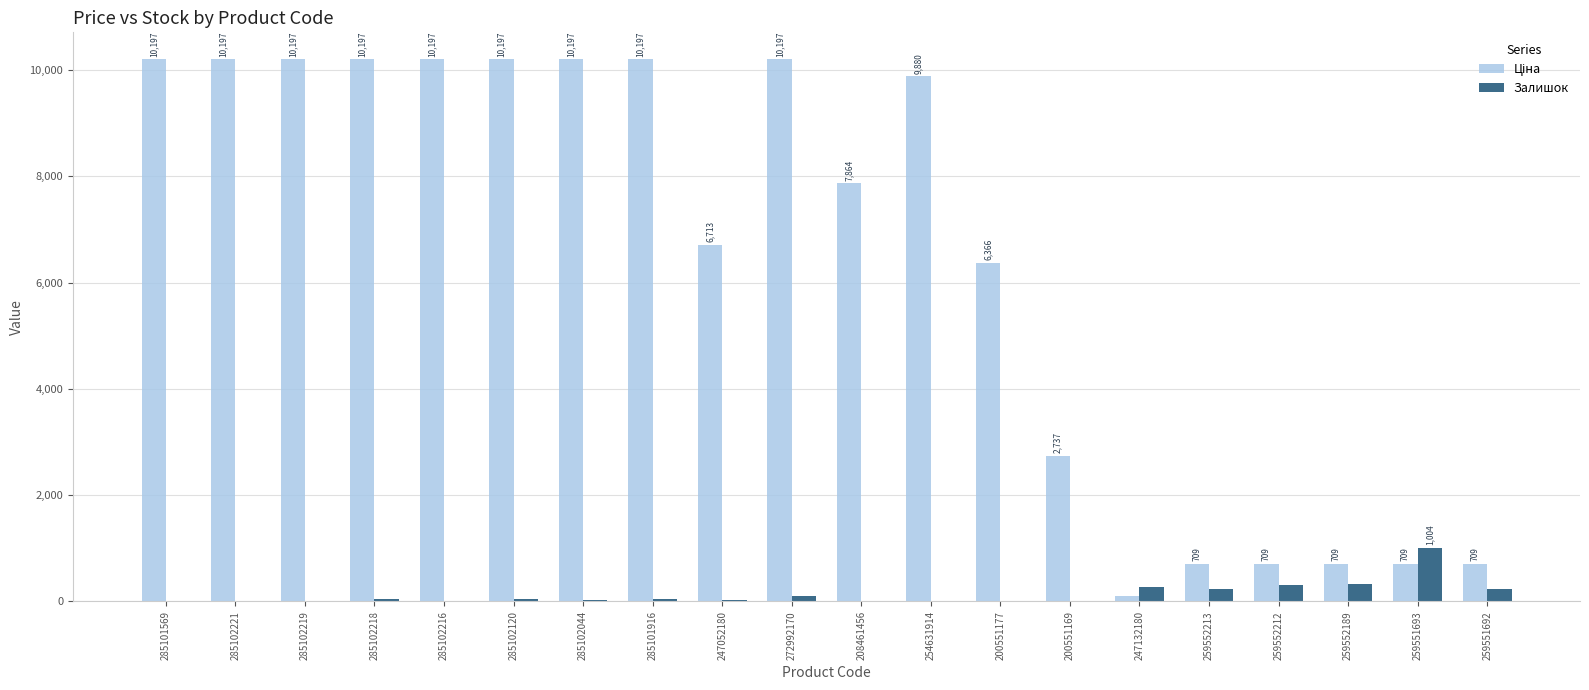

At which label does Залишок reach its peak?

259551693